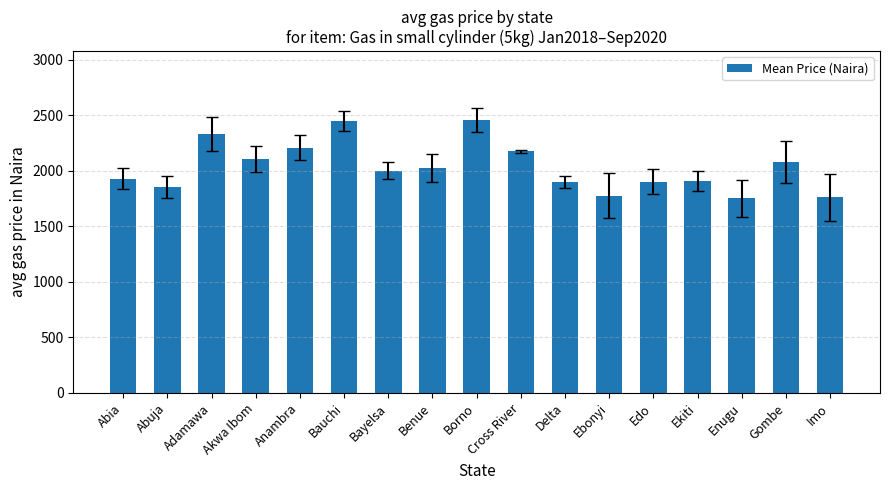

How many data points are less than 2003?

8